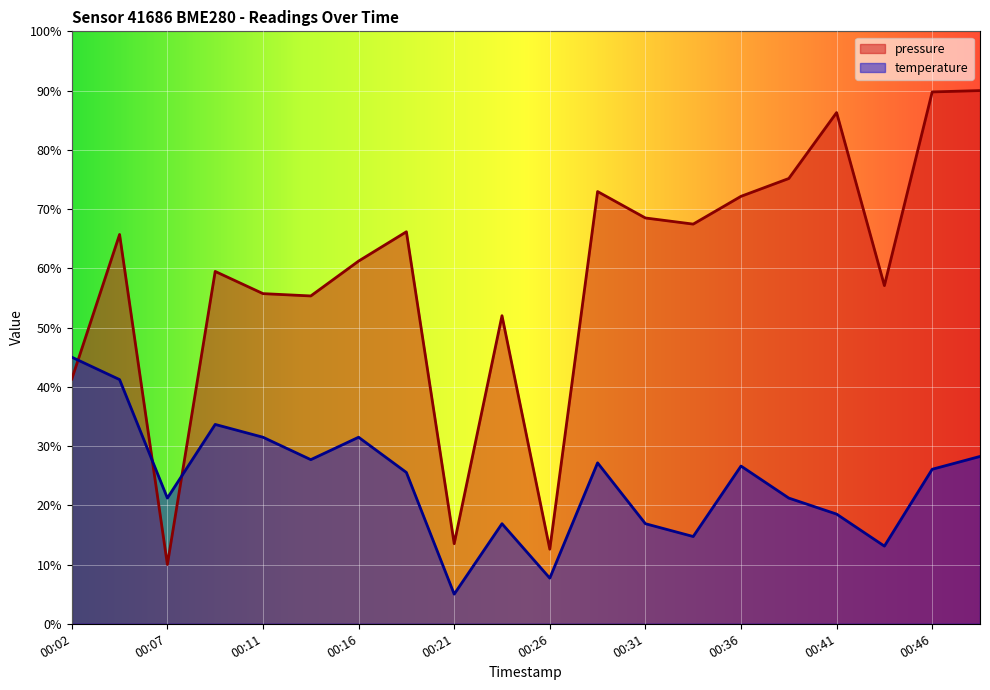

How many data points in temperature are above 26?

10